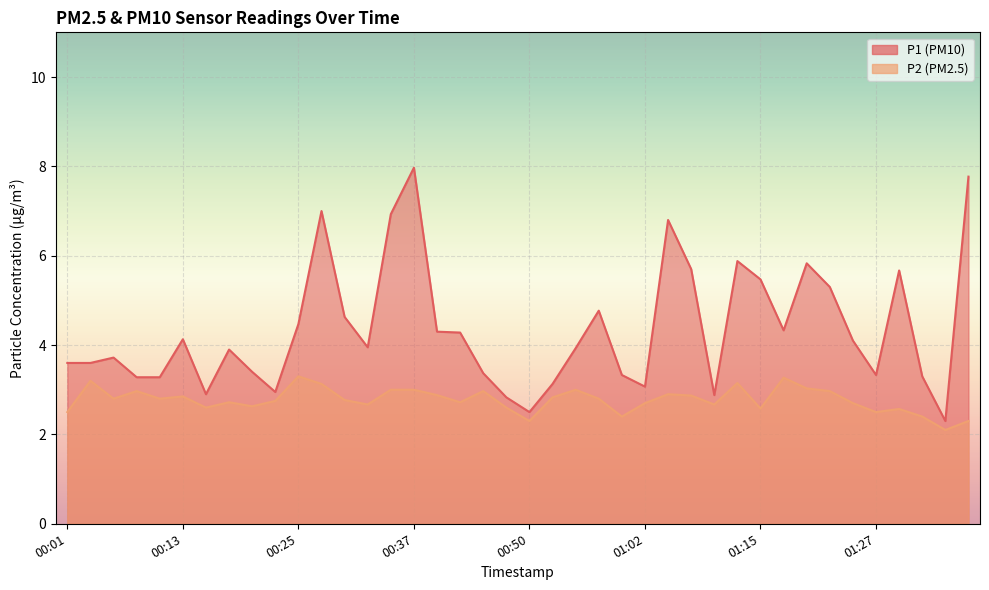

True or false: P1 has a value of 3.3 at 00:10.

True